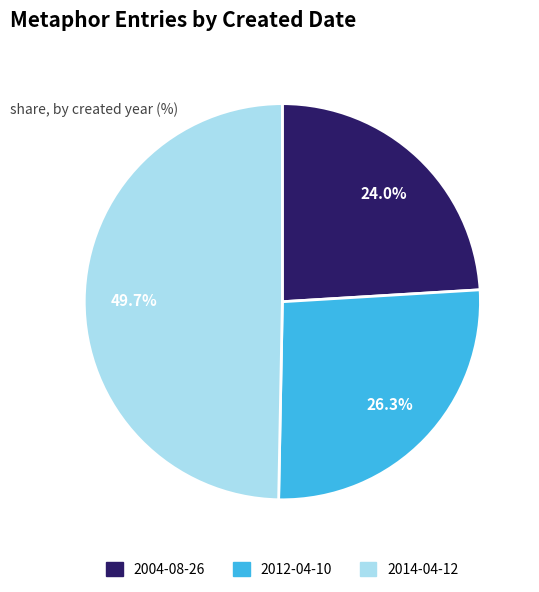

To the nearest percent, what percentage of the pie is 2012-04-10?

26%